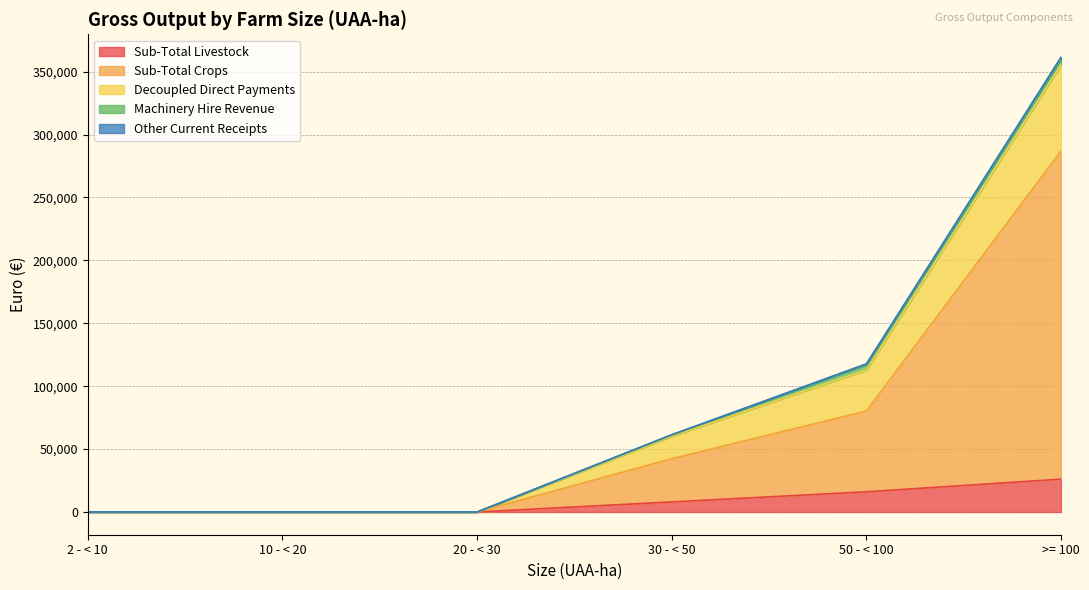

True or false: Sub-Total Crops and Decoupled Direct Payments cross at least once.

False